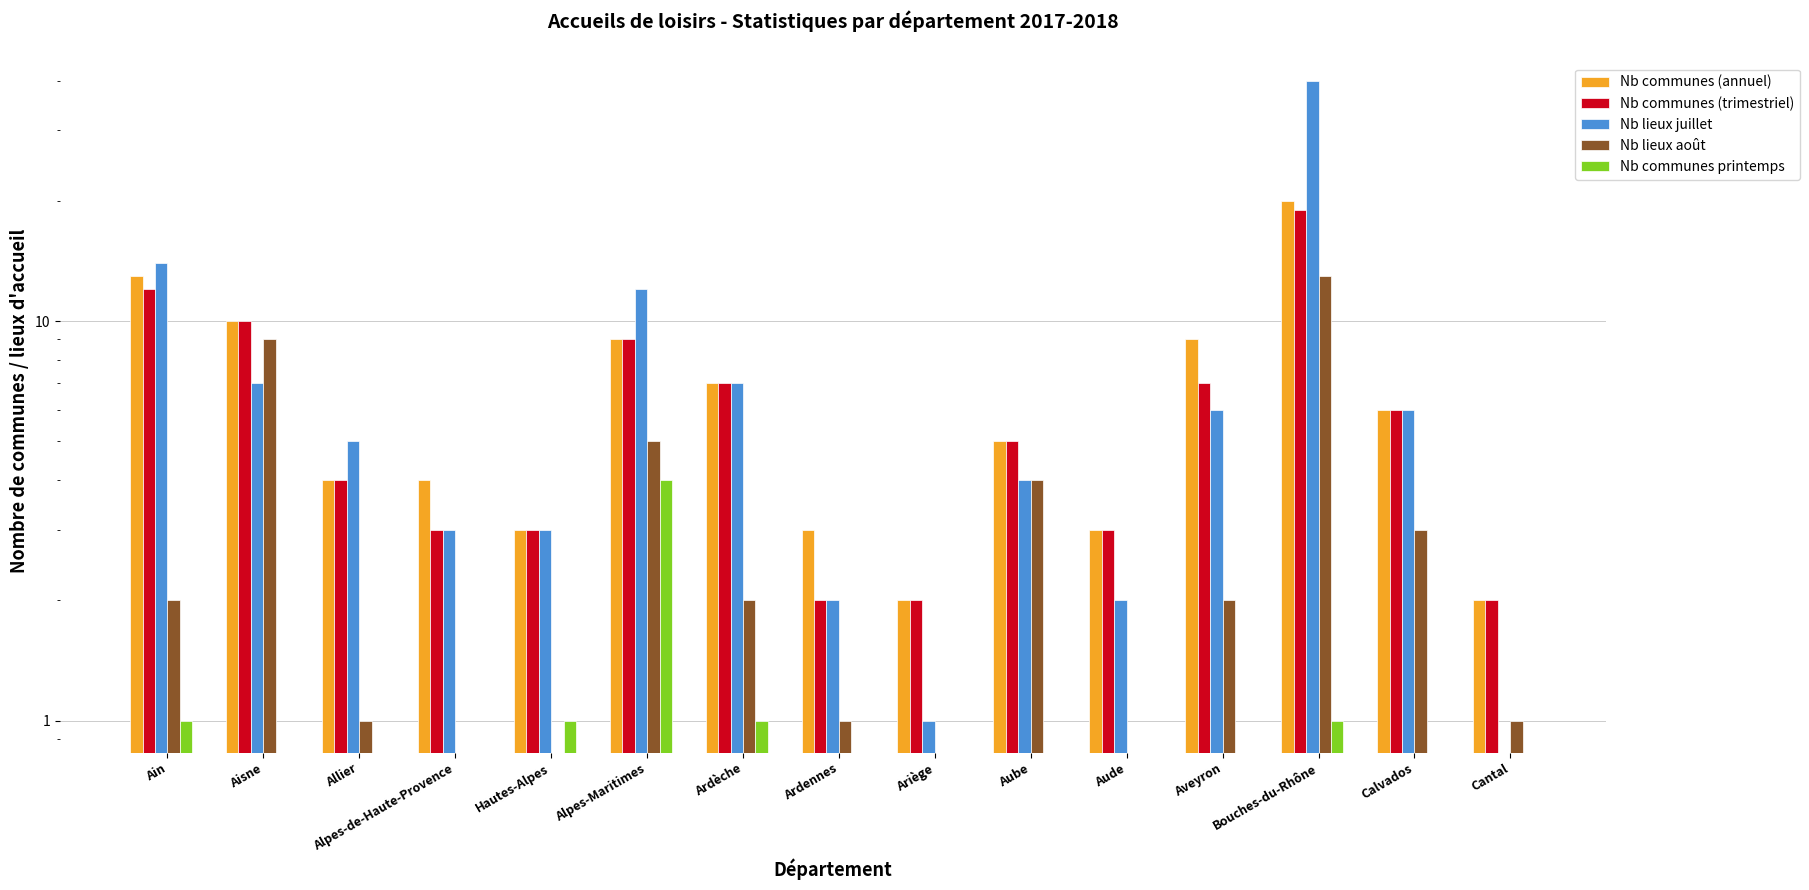

At which category does the chart reach its minimum across all series?

Cantal